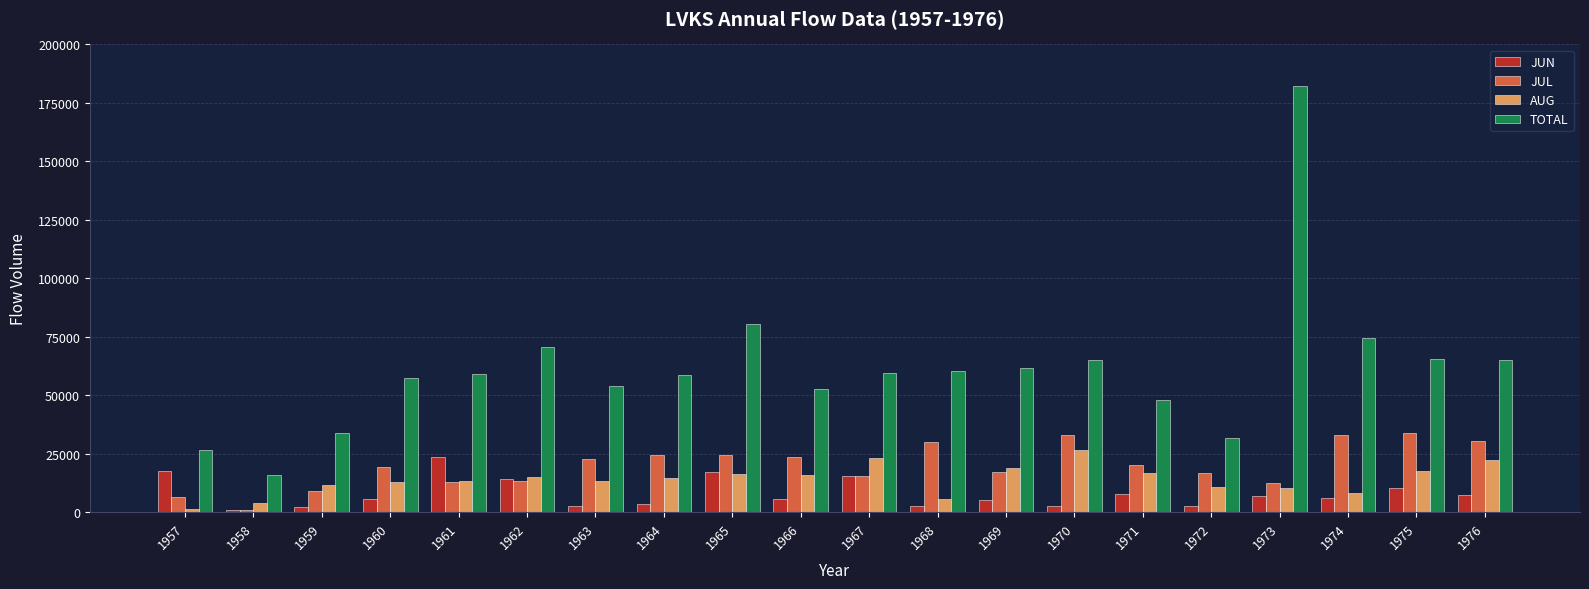

The JUL series shows 24518 at 1964. True or false?

True